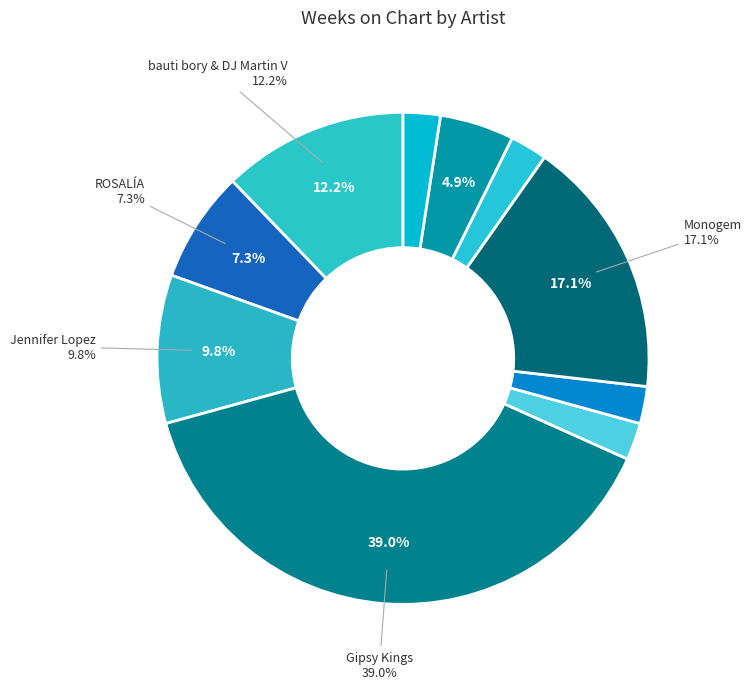

To the nearest percent, what is the average slice percentage?

10%